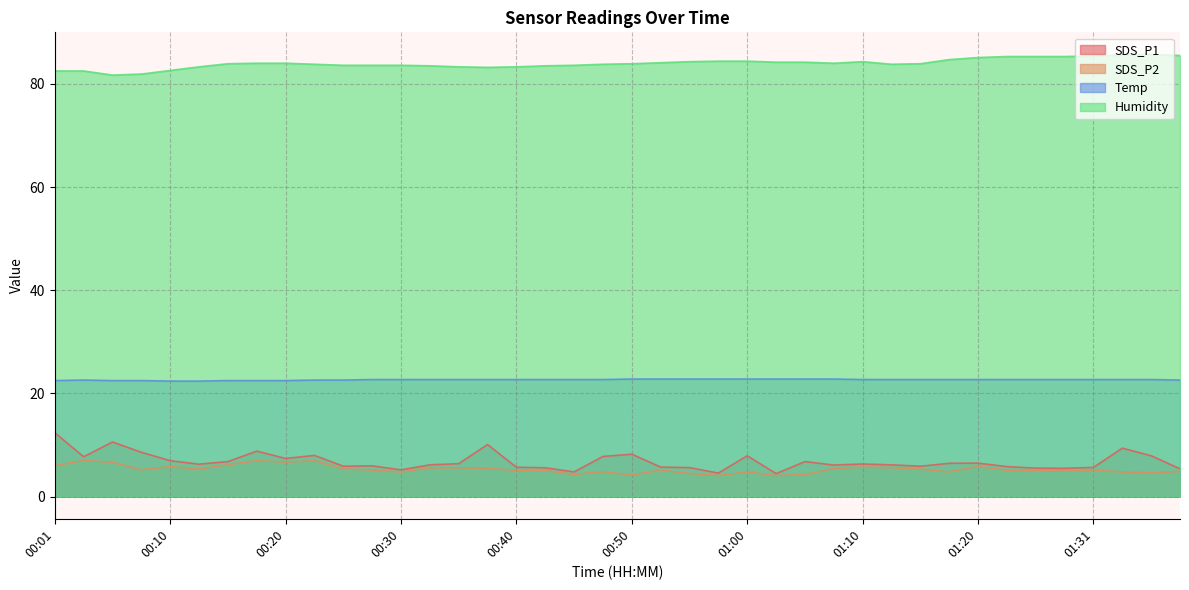

Is it true that SDS_P1 equals 8.2 at 01:15?

False